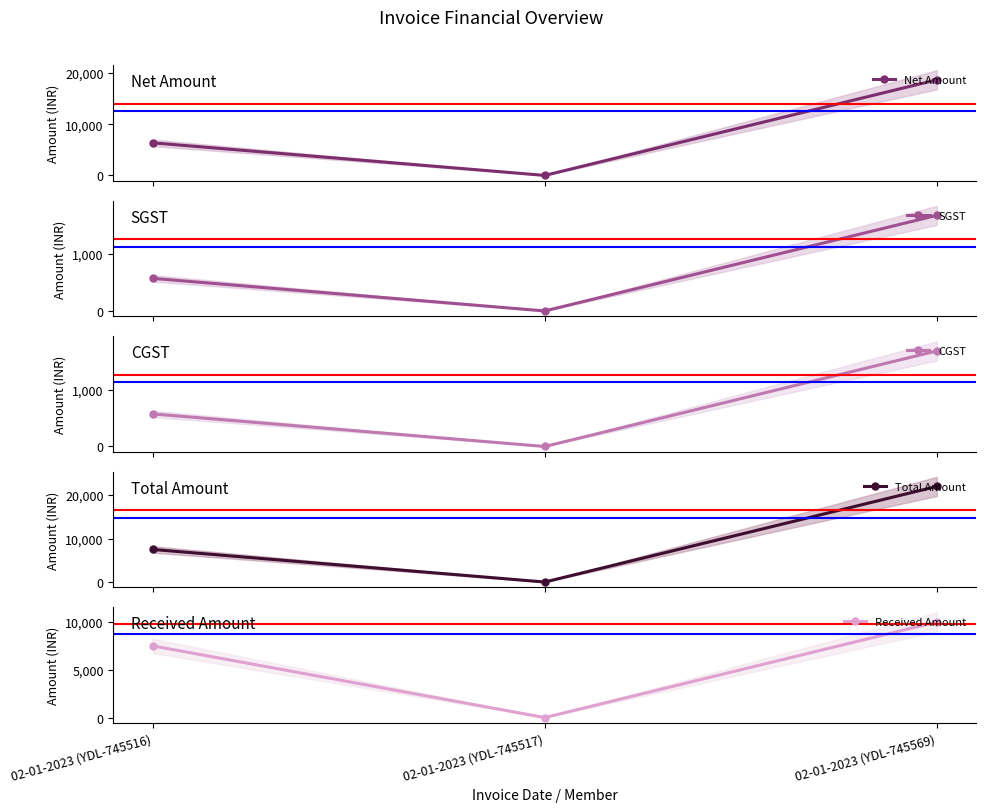

What is the average value of the CGST series?

750.0